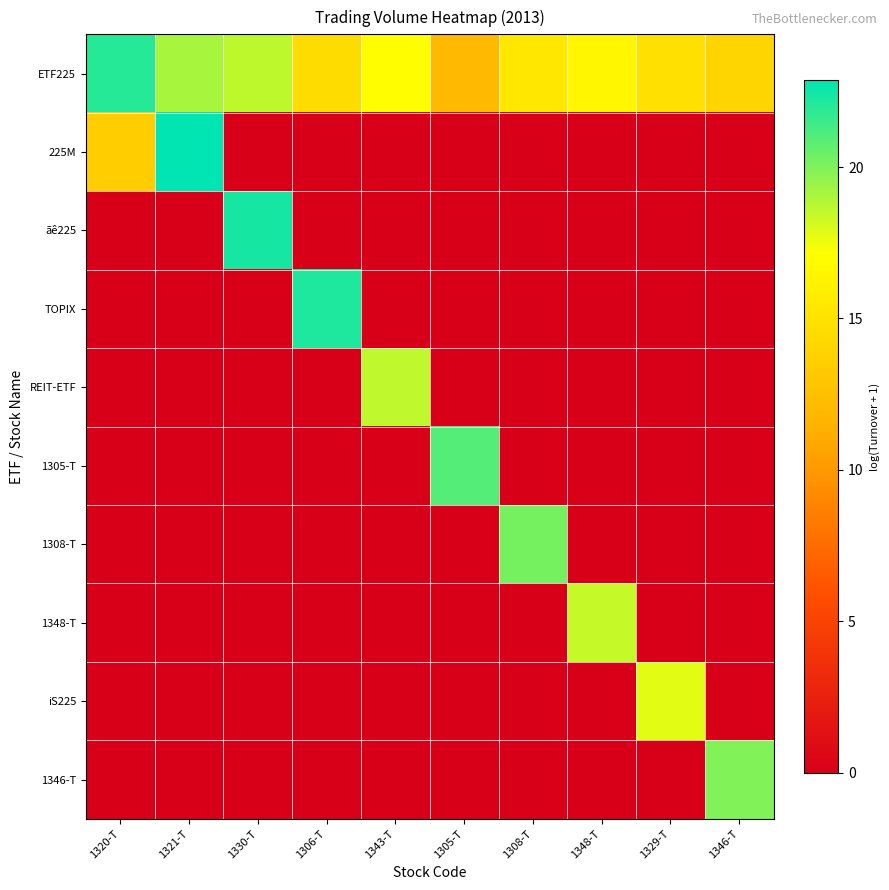

Which has a higher value, 1330-T or 1308-T?

1330-T